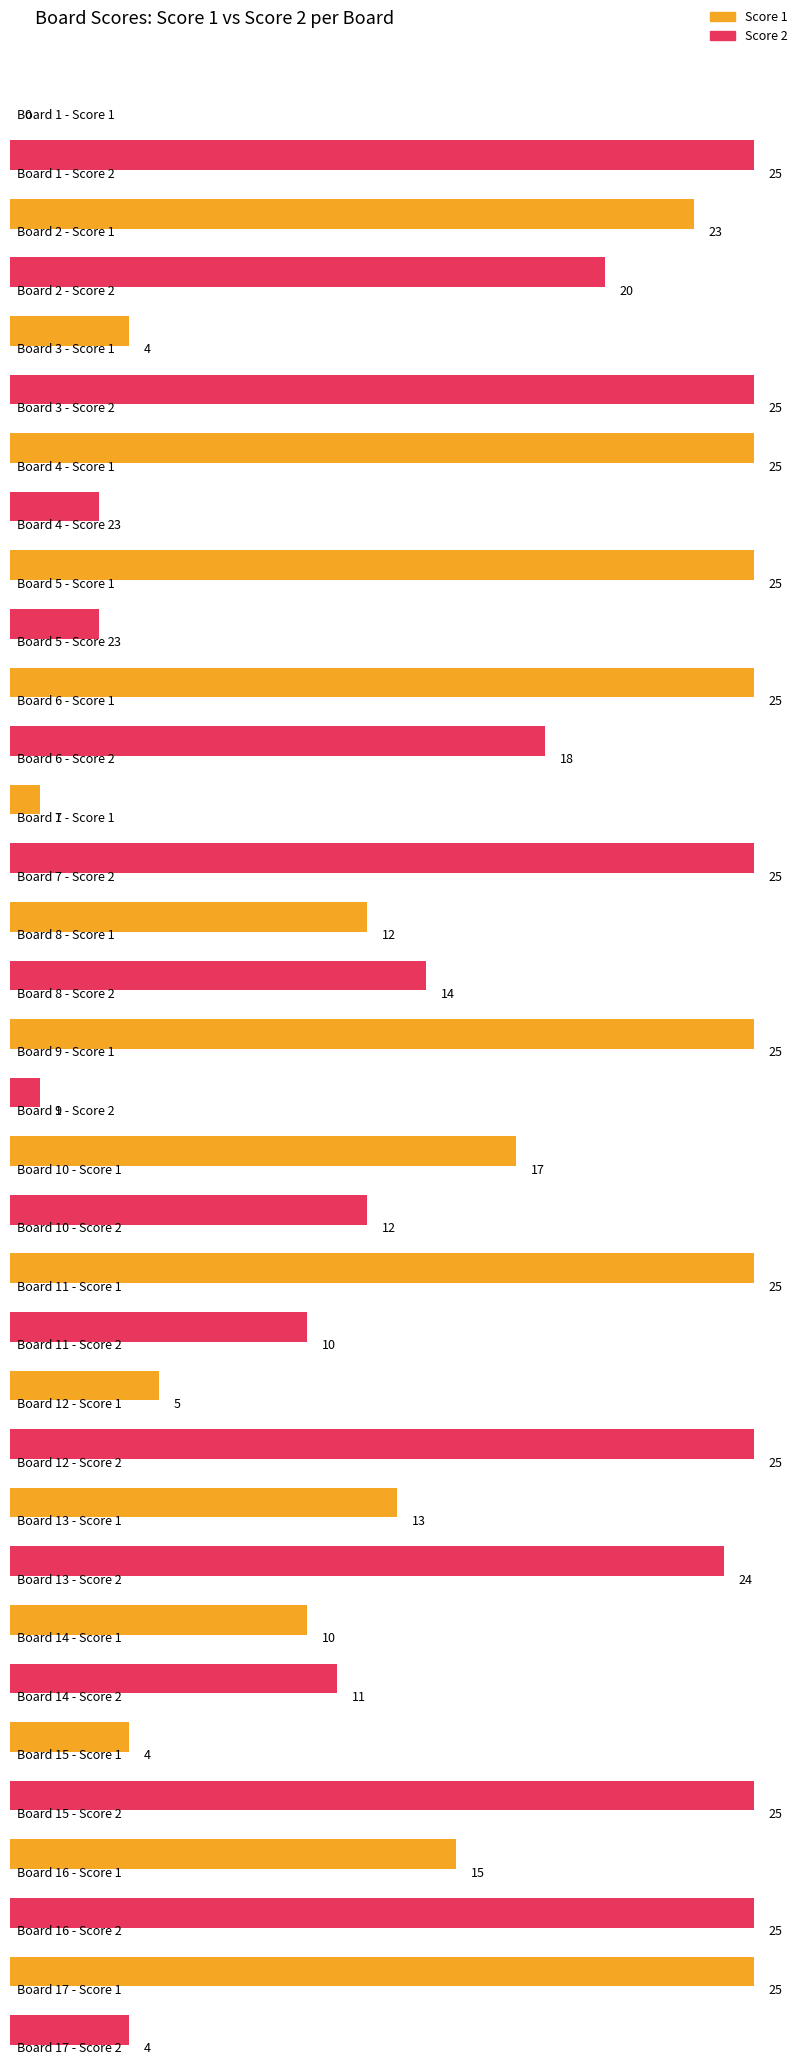

Which series has the largest range (max minus min)?

Score 1